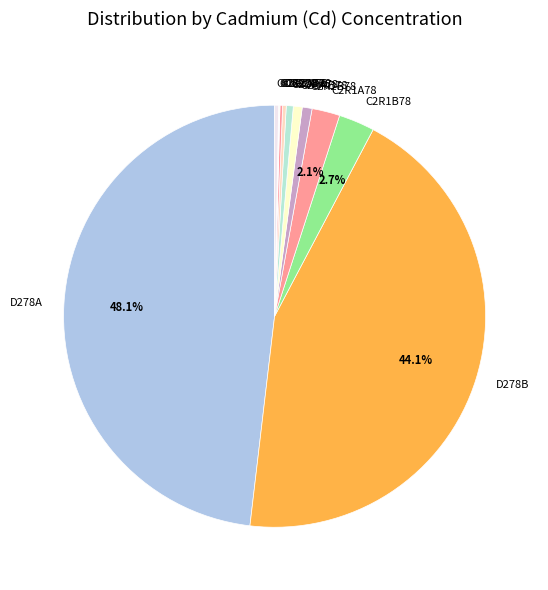

Does D278B represent more than half of the total?

No